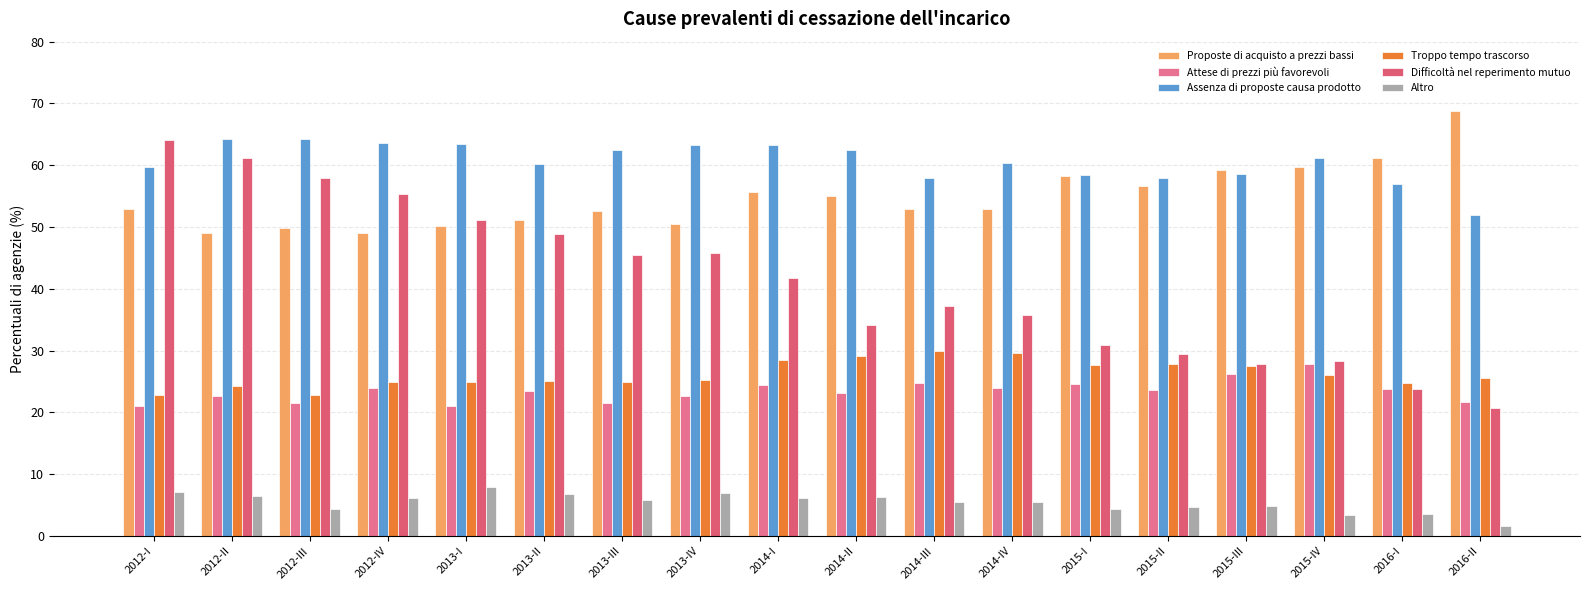

How many bars are there in total?

108